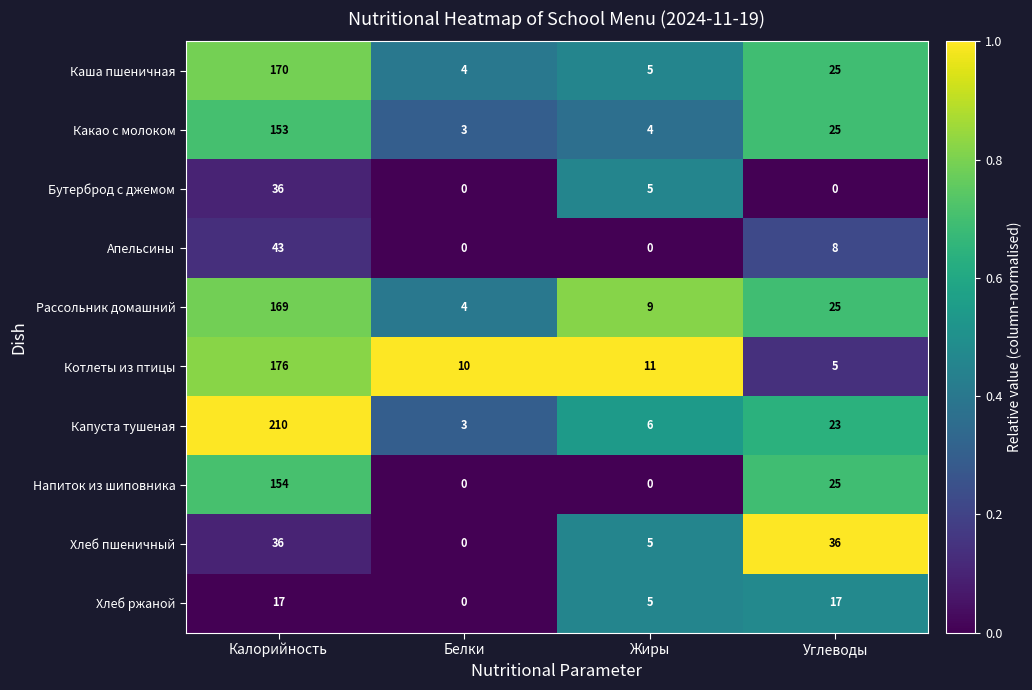

What is the maximum value shown in the chart?

210